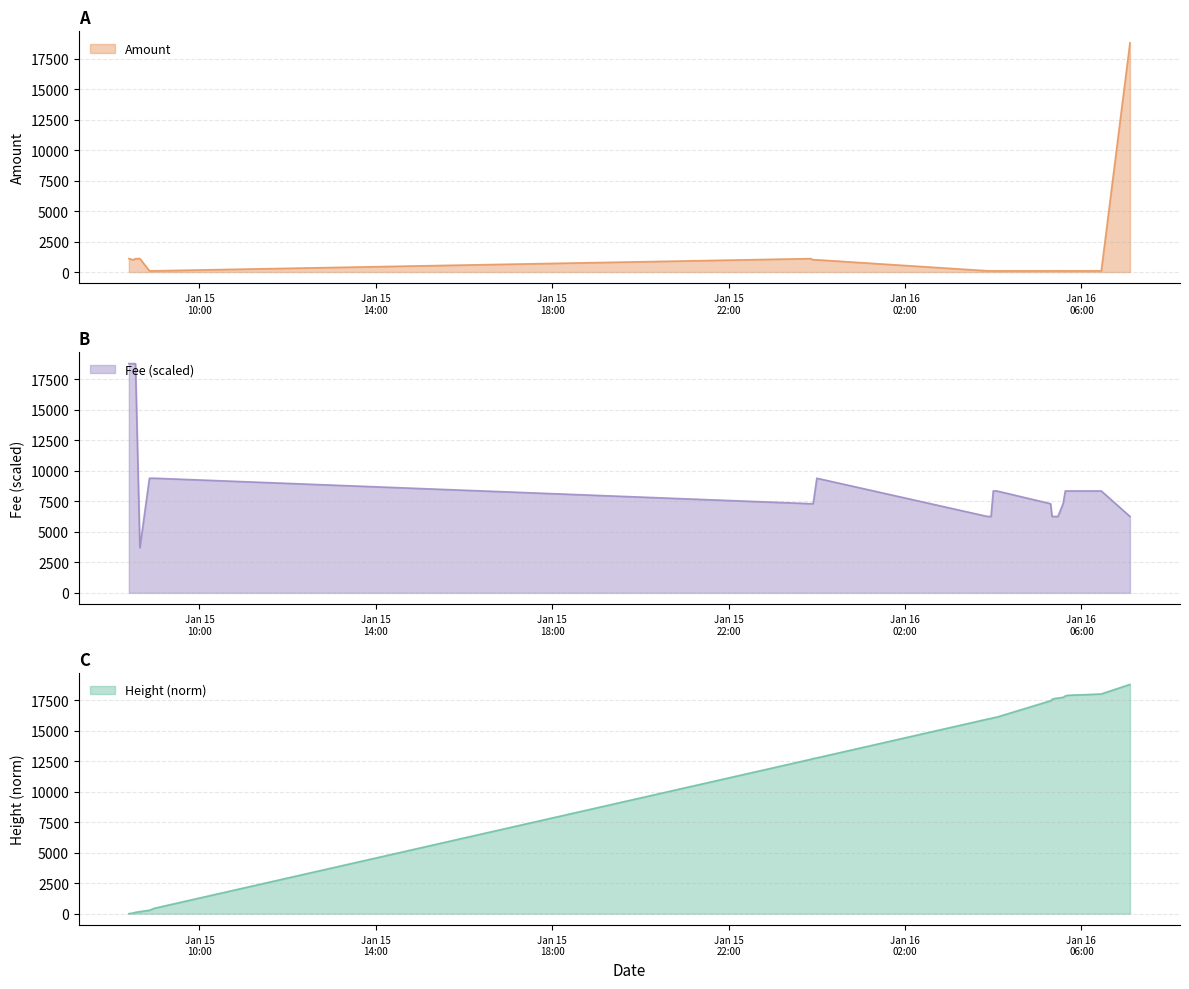

Reading left to right, what are all the values shown in this chart?

Amount: 2020-01-15 08:24=1099.9	2020-01-15 08:30=999.9	2020-01-15 08:33=1099.9	2020-01-15 08:39=1099.9	2020-01-15 08:52=99.9	2020-01-15 08:59=99.9	2020-01-15 23:52=1099.9	2020-01-15 23:55=1000.0	2020-01-16 00:00=999.9	2020-01-16 03:52=100.0	2020-01-16 03:57=100.0	2020-01-16 04:00=99.9	2020-01-16 04:05=99.9	2020-01-16 05:18=99.9	2020-01-16 05:20=100.0	2020-01-16 05:22=100.0	2020-01-16 05:28=100.0	2020-01-16 05:35=100.0	2020-01-16 05:38=99.9	2020-01-16 05:41=99.9	2020-01-16 06:06=99.9	2020-01-16 06:27=99.9	2020-01-16 07:06=18796.9
Fee: 2020-01-15 08:24=18796.9	2020-01-15 08:30=18796.9	2020-01-15 08:33=18796.9	2020-01-15 08:39=3703.5	2020-01-15 08:52=9398.4	2020-01-15 08:59=9398.4	2020-01-15 23:52=7309.9	2020-01-15 23:55=7309.9	2020-01-16 00:00=9398.4	2020-01-16 03:52=6265.6	2020-01-16 03:57=6265.6	2020-01-16 04:00=8354.2	2020-01-16 04:05=8354.2	2020-01-16 05:18=7309.9	2020-01-16 05:20=6265.6	2020-01-16 05:22=6265.6	2020-01-16 05:28=6265.6	2020-01-16 05:35=7309.9	2020-01-16 05:38=8354.2	2020-01-16 05:41=8354.2	2020-01-16 06:06=8354.2	2020-01-16 06:27=8354.2	2020-01-16 07:06=6265.6
Height: 2020-01-15 08:24=0.0	2020-01-15 08:30=55.8	2020-01-15 08:33=111.6	2020-01-15 08:39=167.3	2020-01-15 08:52=278.9	2020-01-15 08:59=446.2	2020-01-15 23:52=12661.4	2020-01-15 23:55=12717.2	2020-01-16 00:00=12773.0	2020-01-16 03:52=15952.3	2020-01-16 03:57=16008.0	2020-01-16 04:00=16063.8	2020-01-16 04:05=16119.6	2020-01-16 05:18=17458.2	2020-01-16 05:20=17569.8	2020-01-16 05:22=17625.6	2020-01-16 05:28=17681.4	2020-01-16 05:35=17737.1	2020-01-16 05:38=17848.7	2020-01-16 05:41=17904.5	2020-01-16 06:06=17960.2	2020-01-16 06:27=18016.0	2020-01-16 07:06=18796.9